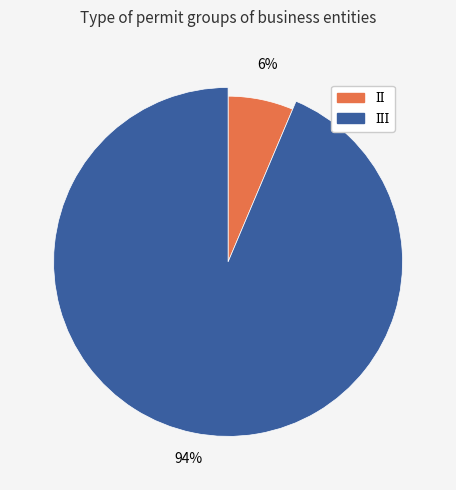

How many slices are in this pie chart?

2